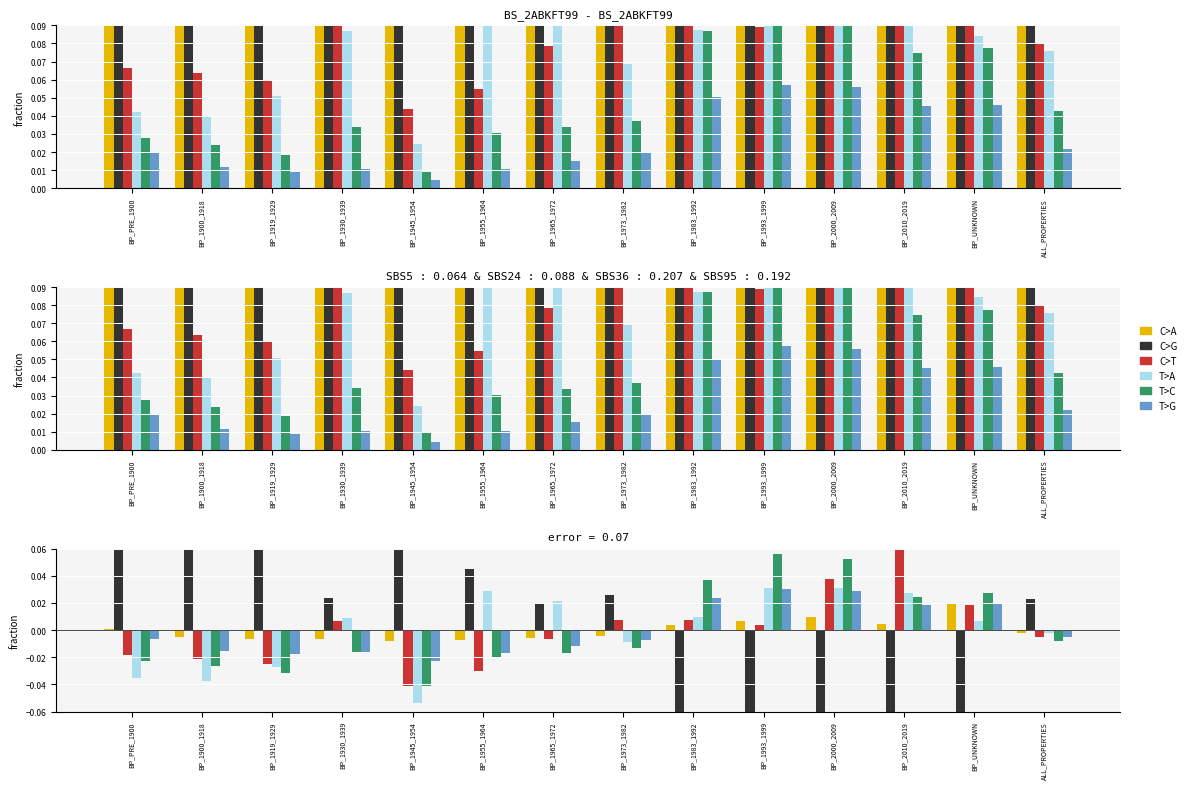

Is it true that T>C equals -0.0 at BP_PRE_1900?

True